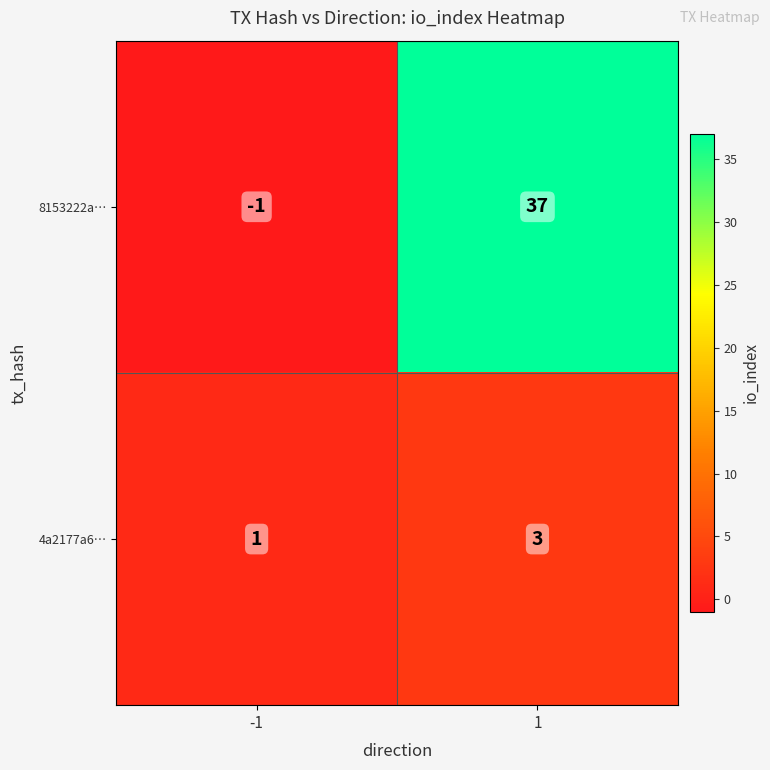

Is it true that 4a2177a6… equals 4 at 1?

False